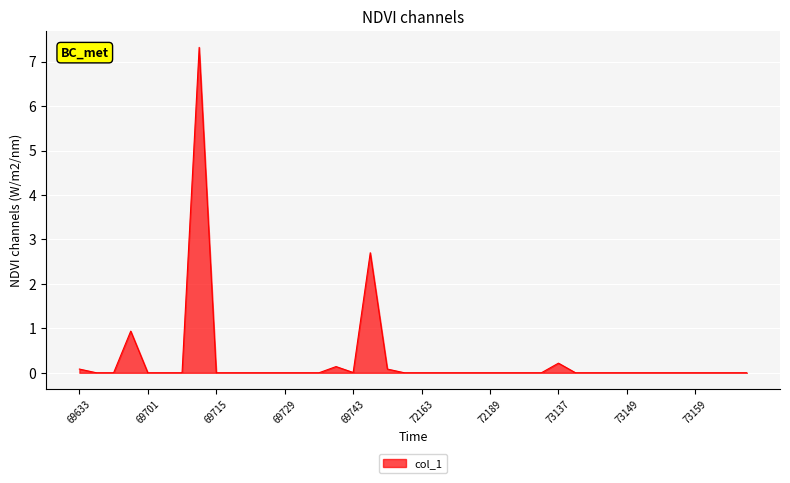

What is the greatest value displayed?

7.3